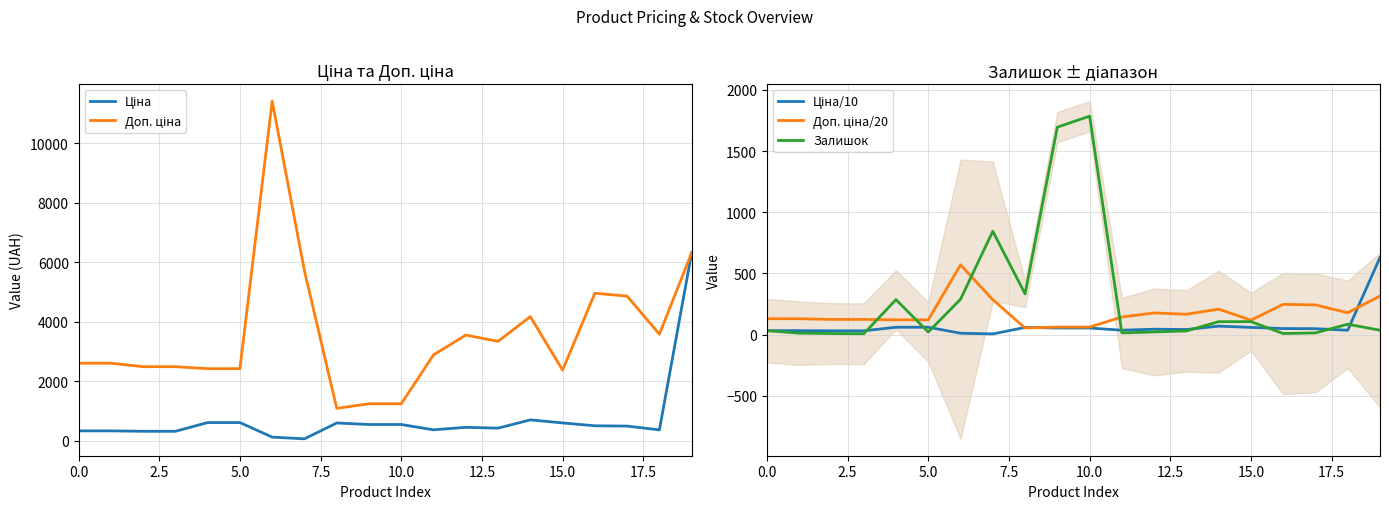

What is the spread (max minus min) of values at 2.5?

2586.3